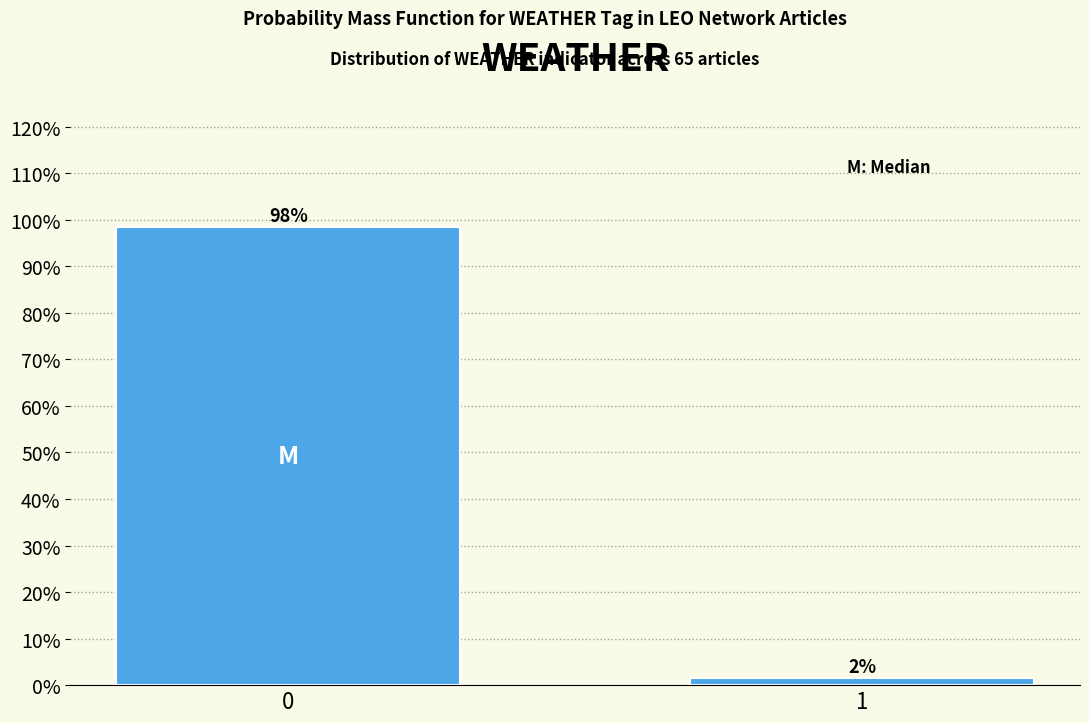

What is the sum of all values?

100.0